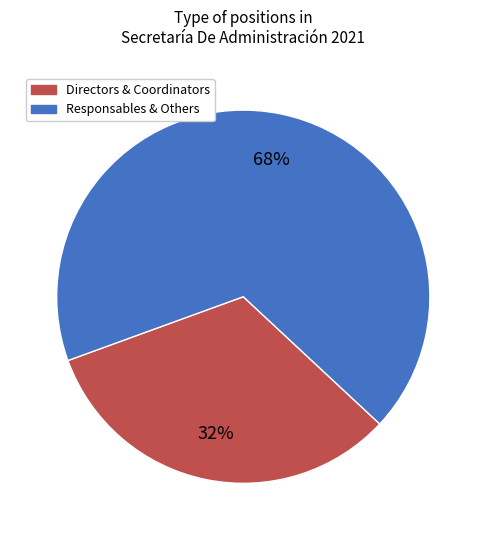

Does any single category account for the majority?

Yes